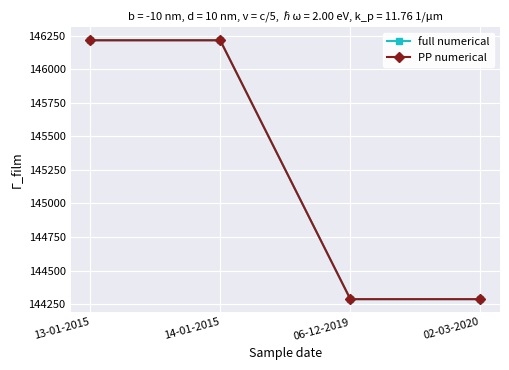

Reading left to right, extract all data points from this chart.

full numerical: 146216	146216	144287	144287
PP numerical: 146216	146216	144287	144287